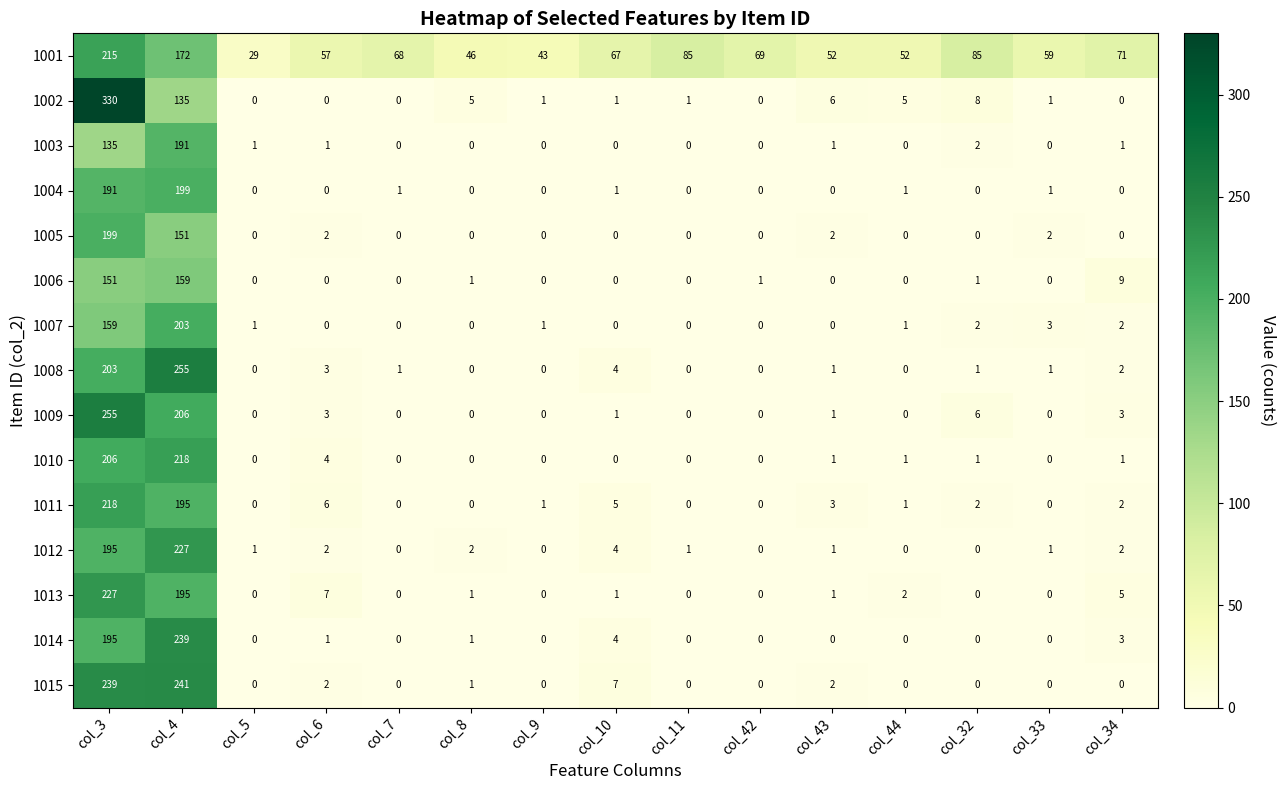

At which label does 1009 reach its peak?

col_3